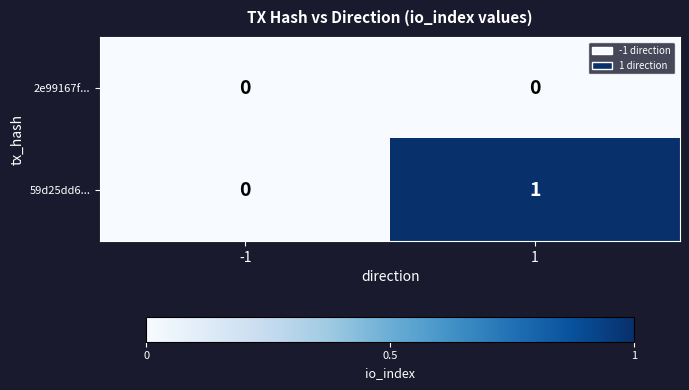

Which series changed the most between -1 and 1?

59d25dd6...